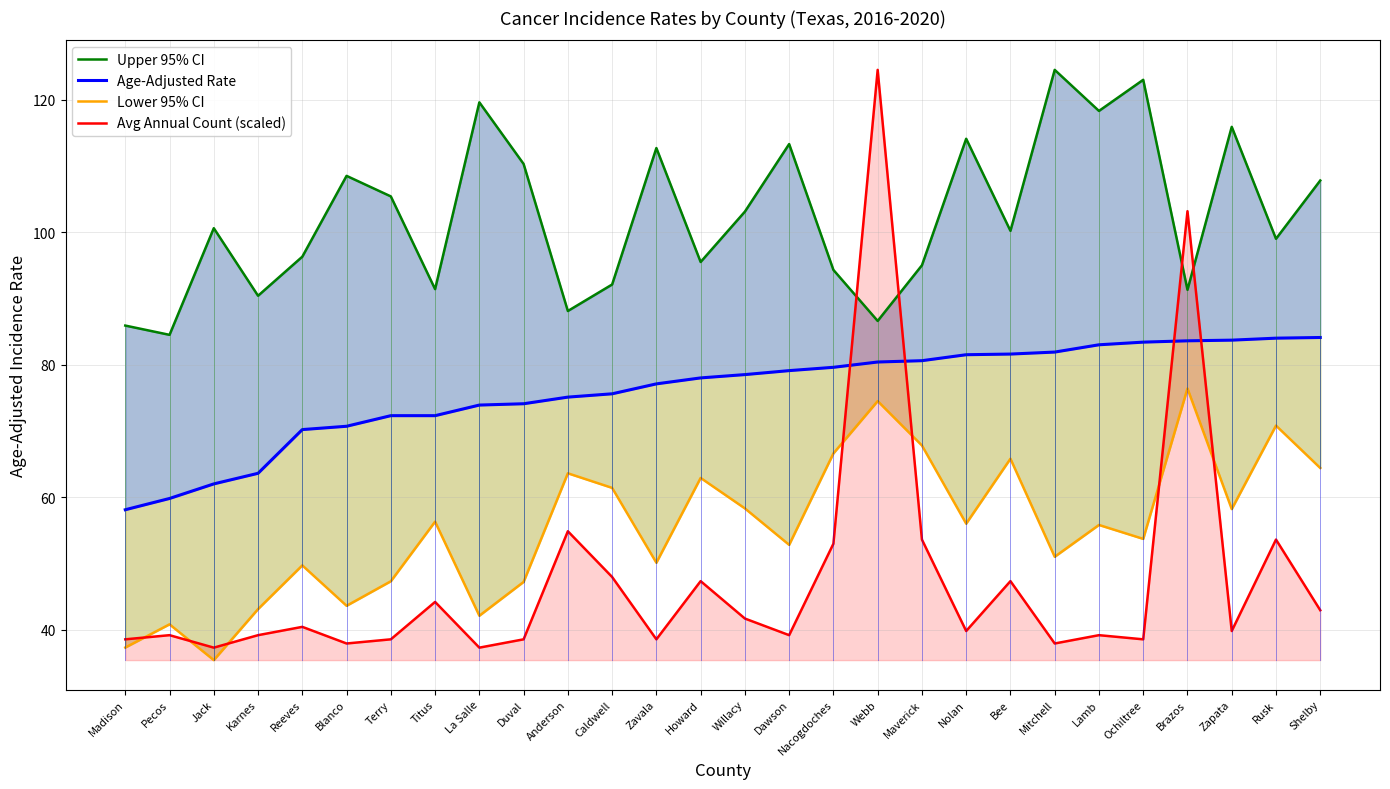

What position from the right is Maverick?

10